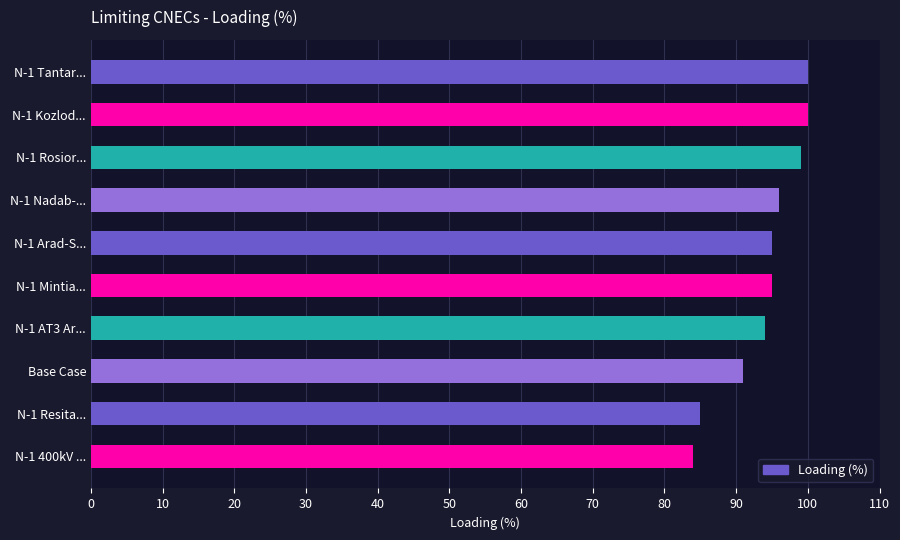

What is the label of the 1st bar from the bottom?

N-1 400kV ...